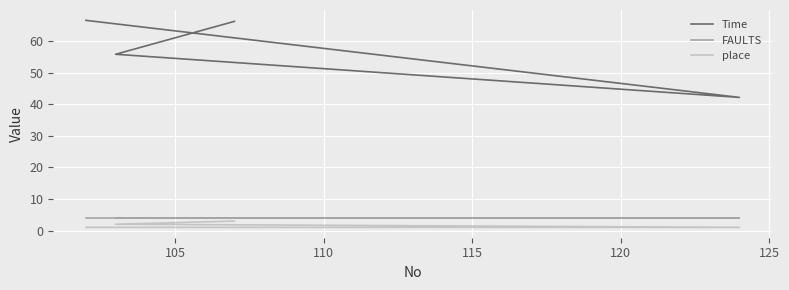

What is the sum of all Time values?

230.8